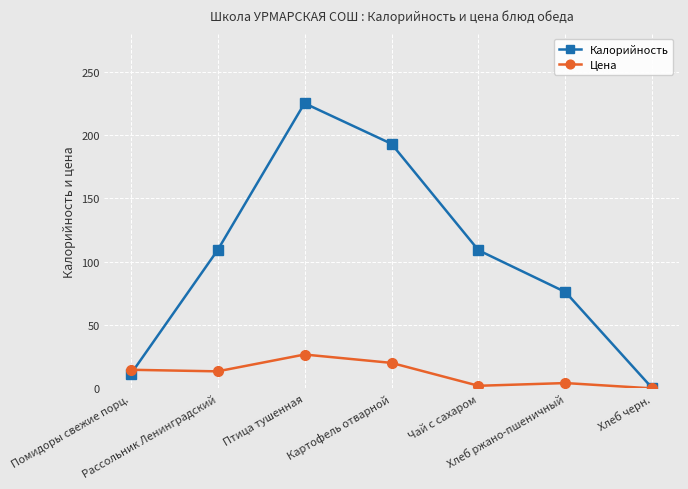

How many lines are shown in the chart?

2